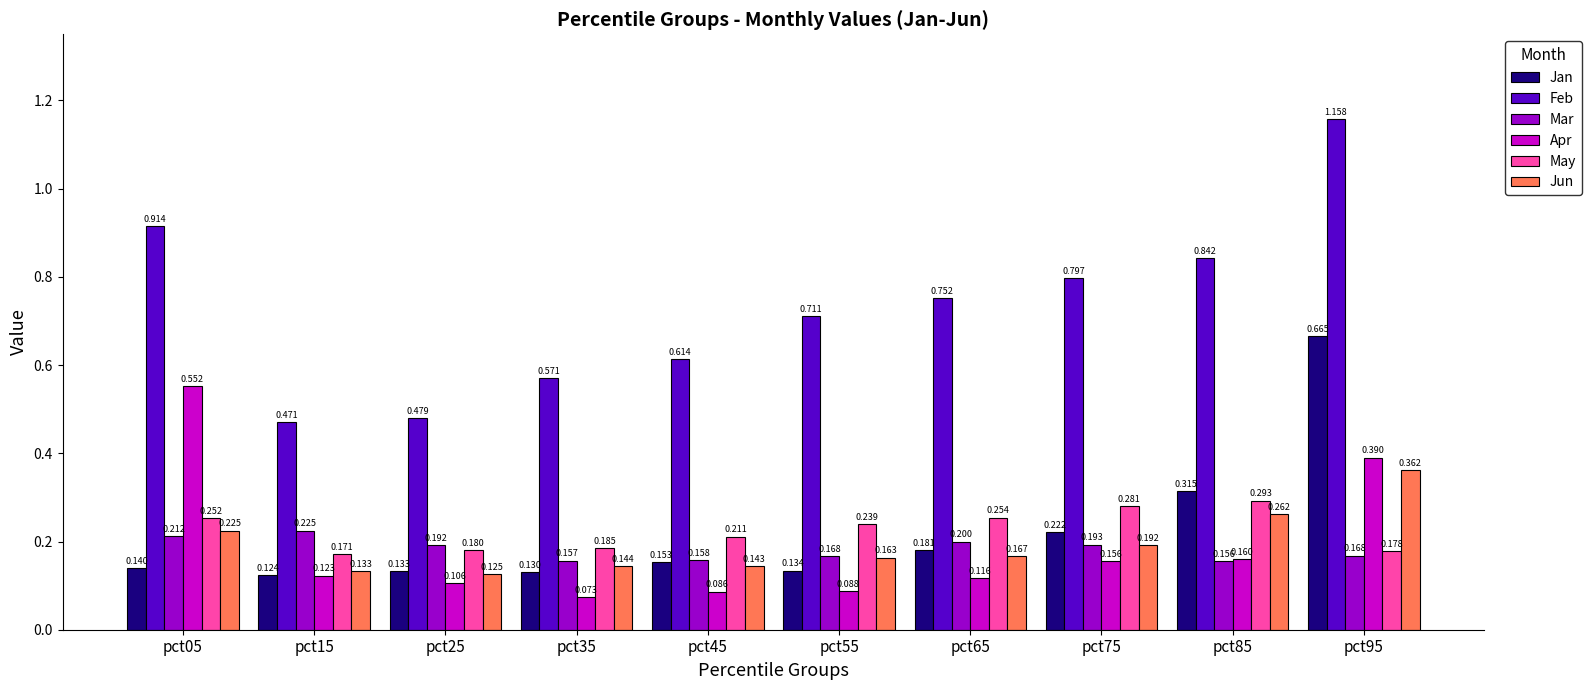

Rank the series by their maximum value, from lowest to highest.

Mar, May, Jun, Apr, Jan, Feb